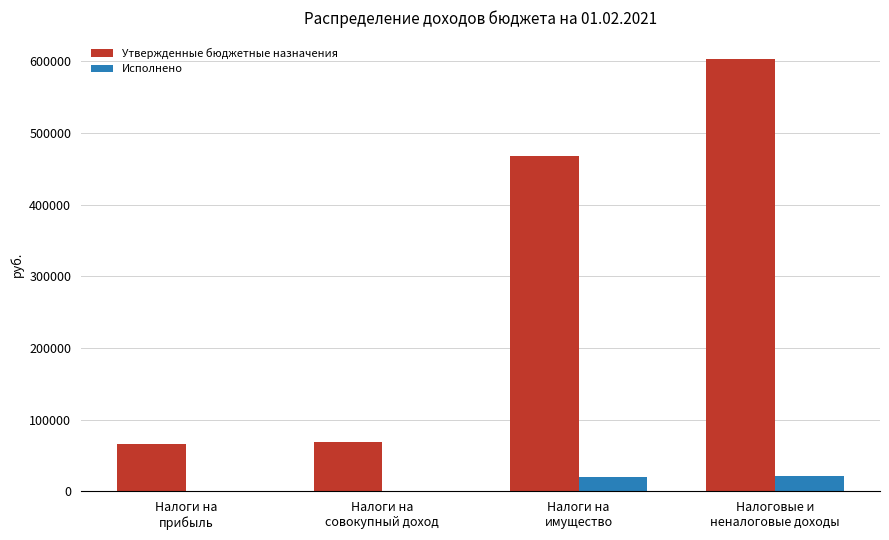

What is the sum of all Утвержденные бюджетные назначения values?

1205600.0